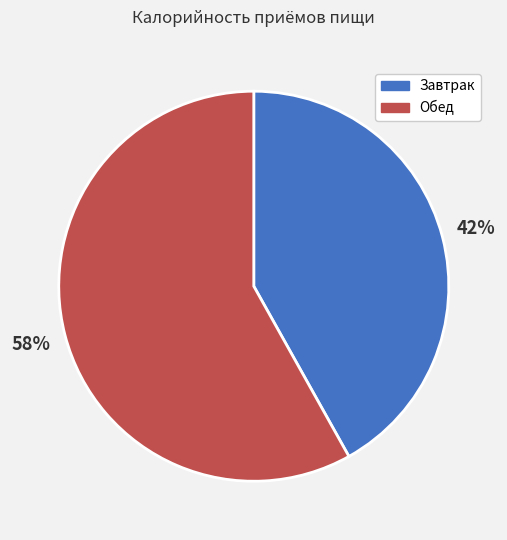

Does any single category account for the majority?

Yes